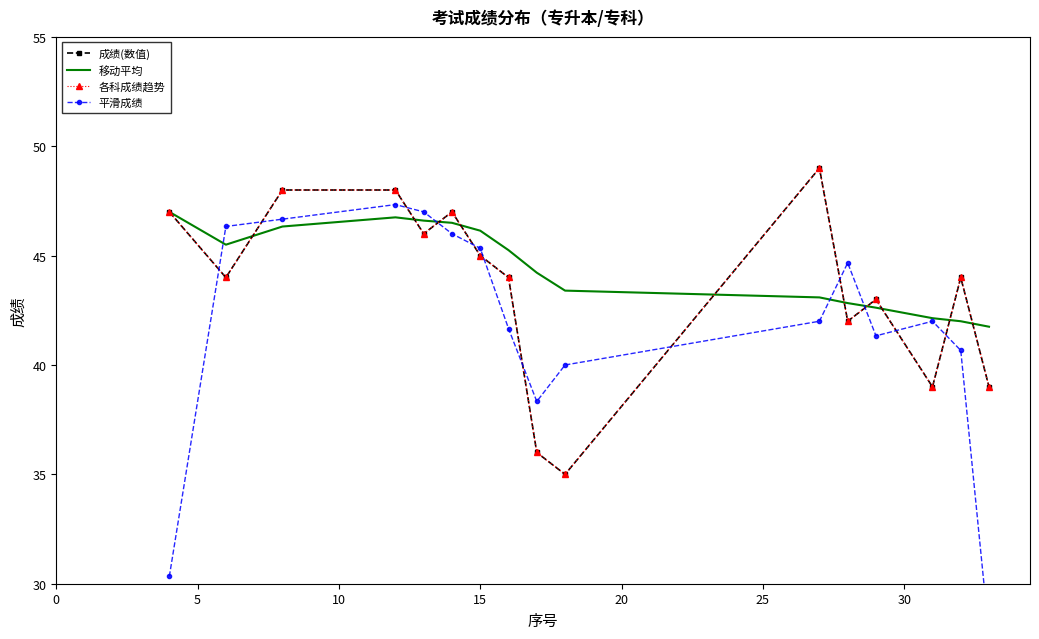

The value of 平滑成绩 at 20 is 68.7. True or false?

False